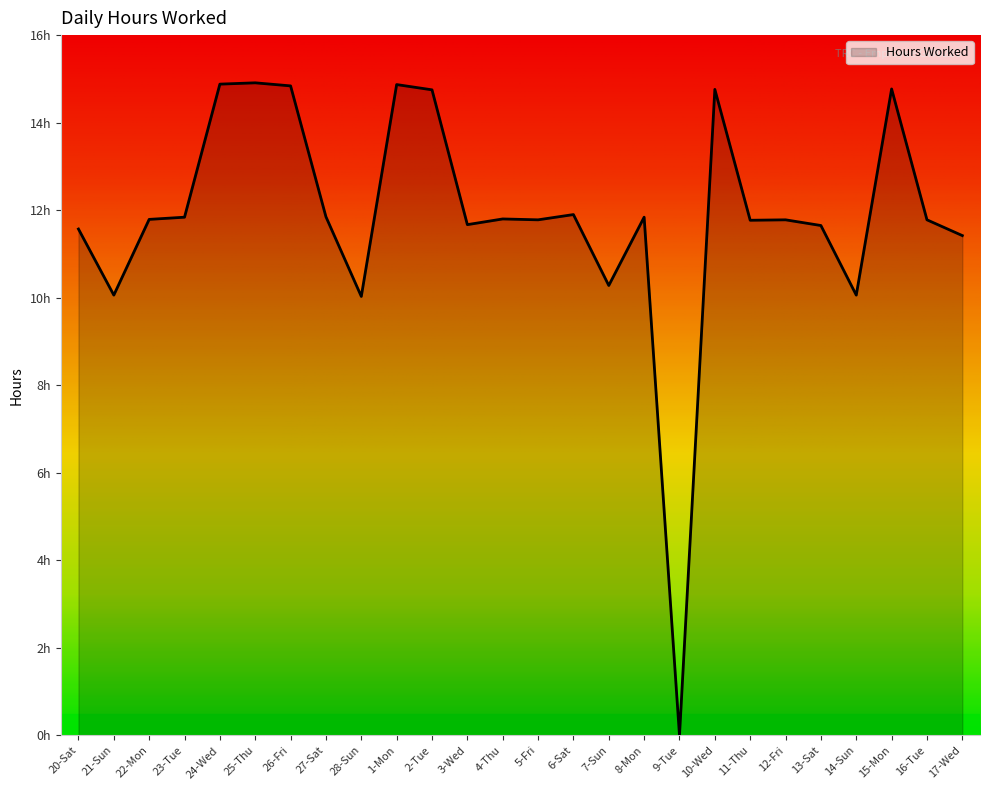

What is the difference between the second highest and second lowest values?

4.9